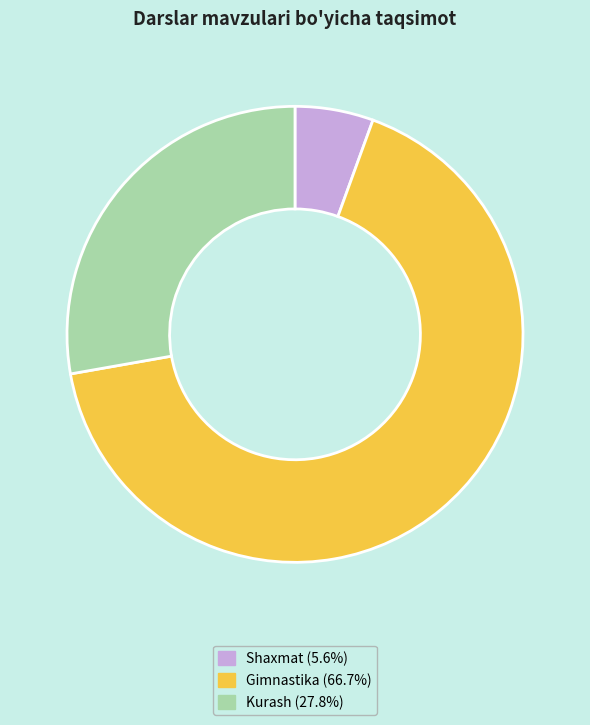

Does Gimnastika (66.7%) account for over 50% of the chart?

Yes